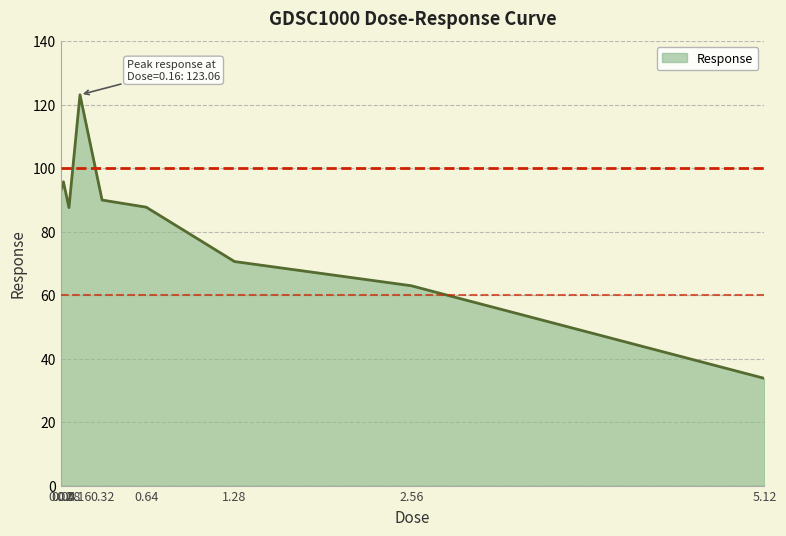

How many interior local valleys (lower than both neighbors) does the data have?

1